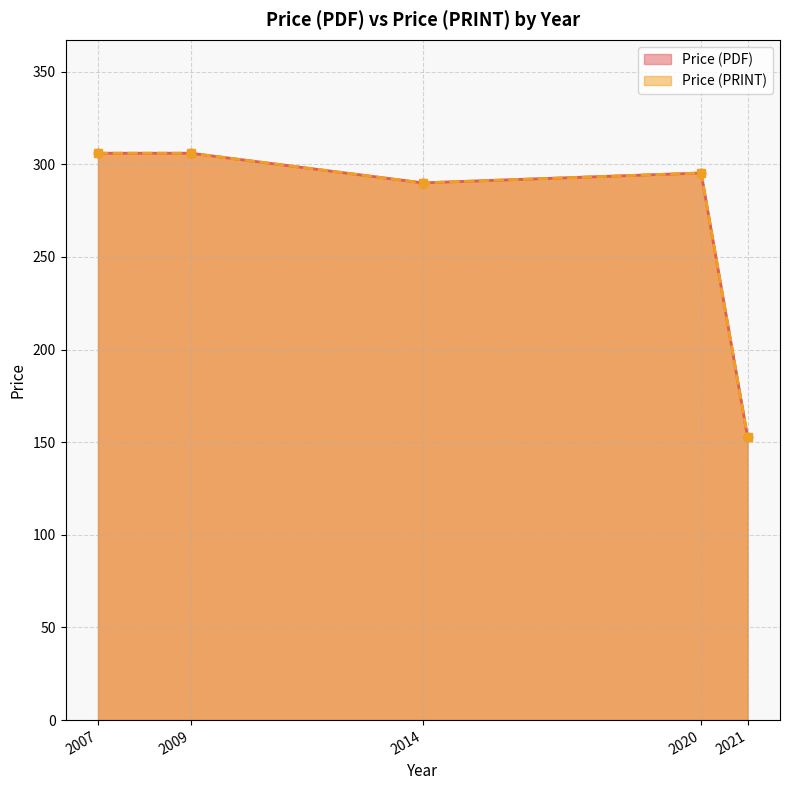

True or false: Price (PDF) has more than 2 points higher than both neighbors.

False